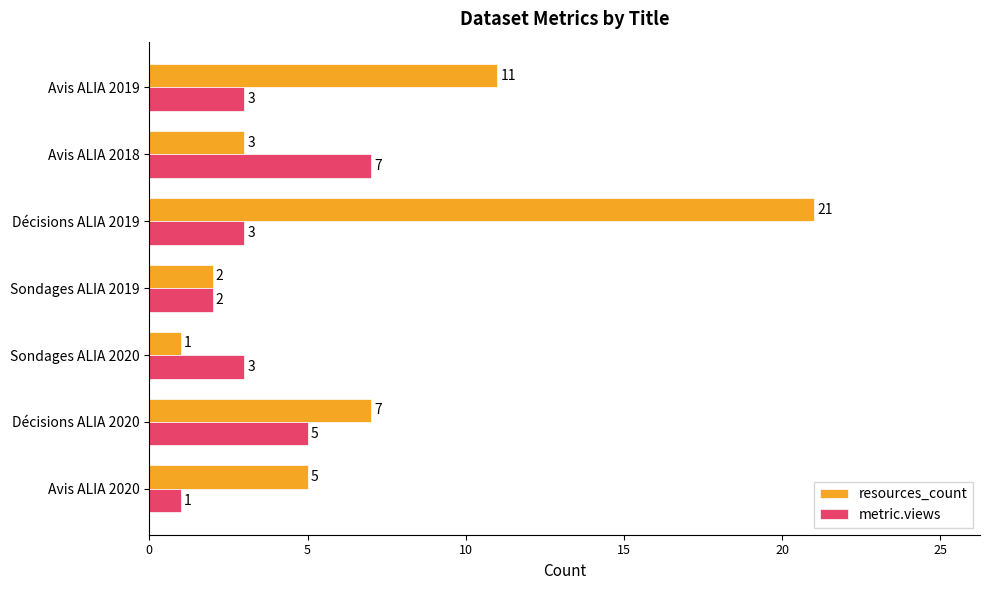

At which label is resources_count closest to 11?

Avis ALIA 2019